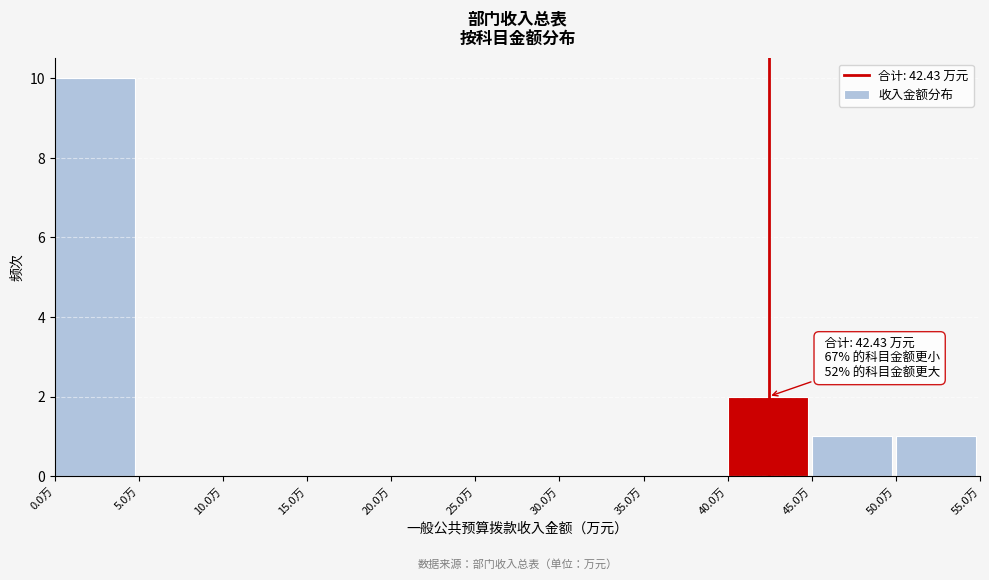

Which range on the x-axis has the tallest bar?

0 to 5